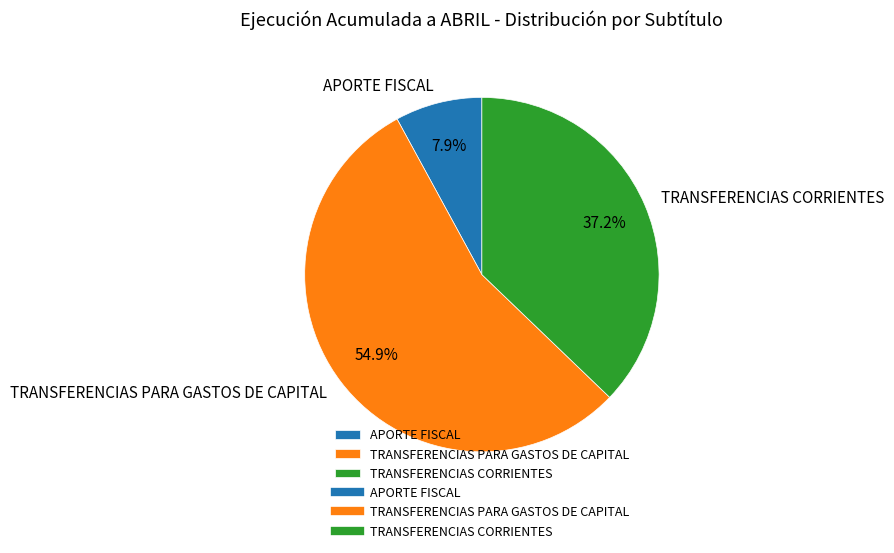

Which slice is the largest?

TRANSFERENCIAS PARA GASTOS DE CAPITAL